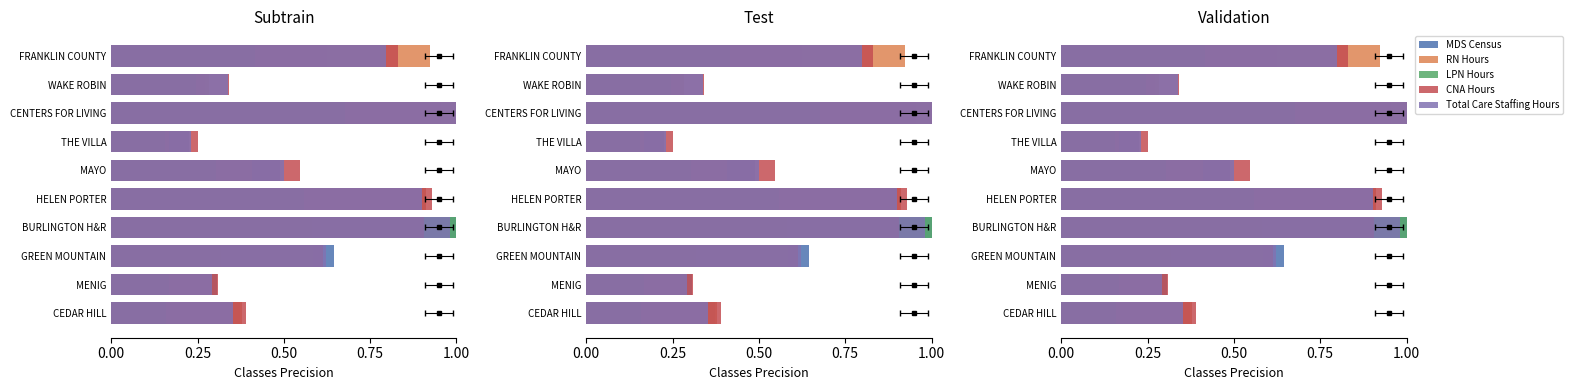

What is the spread (max minus min) of values at HELEN PORTER?

0.4